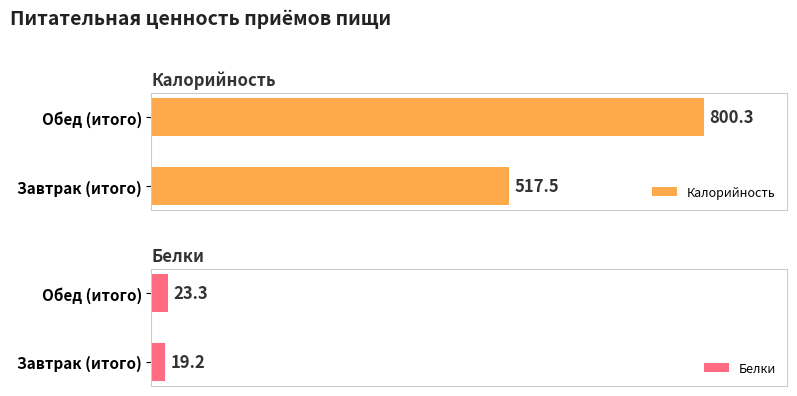

How many groups of bars are there?

2